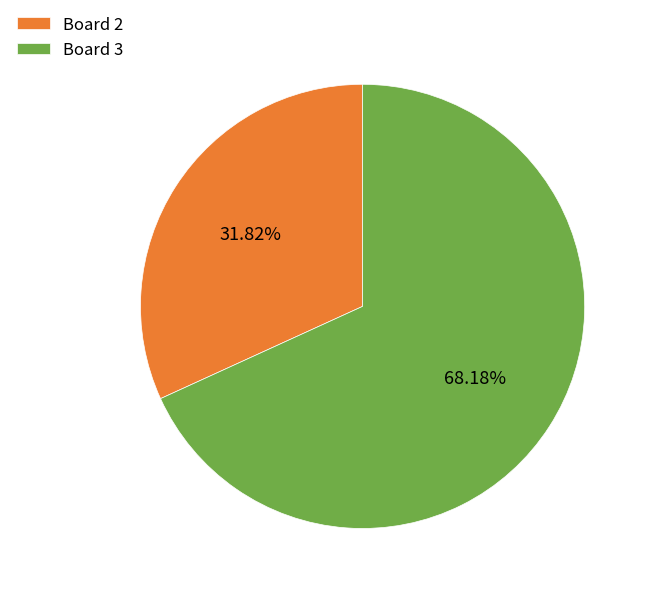

To the nearest percent, what percentage of the pie is Board 3?

68%